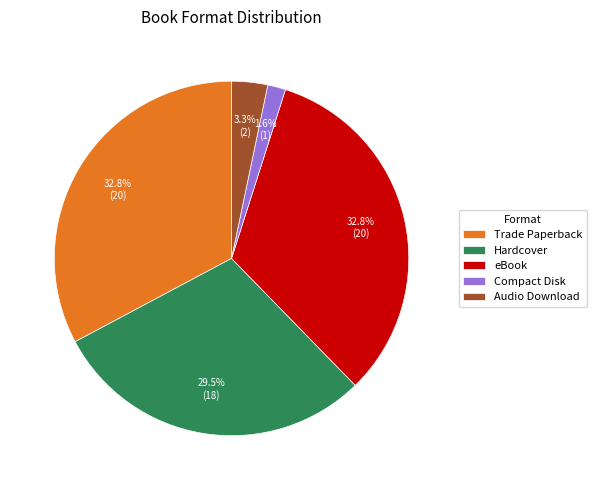

What percentage is the Compact Disk slice, to the nearest percent?

2%